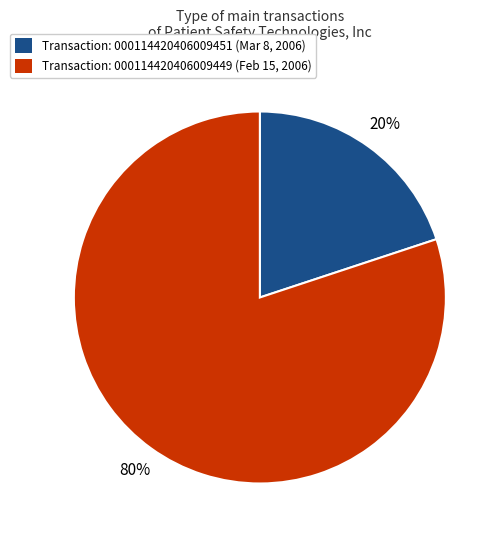

To the nearest percent, what is the combined percentage of Transaction: 000114420406009449 (Feb 15, 2006) and Transaction: 000114420406009451 (Mar 8, 2006)?

100%